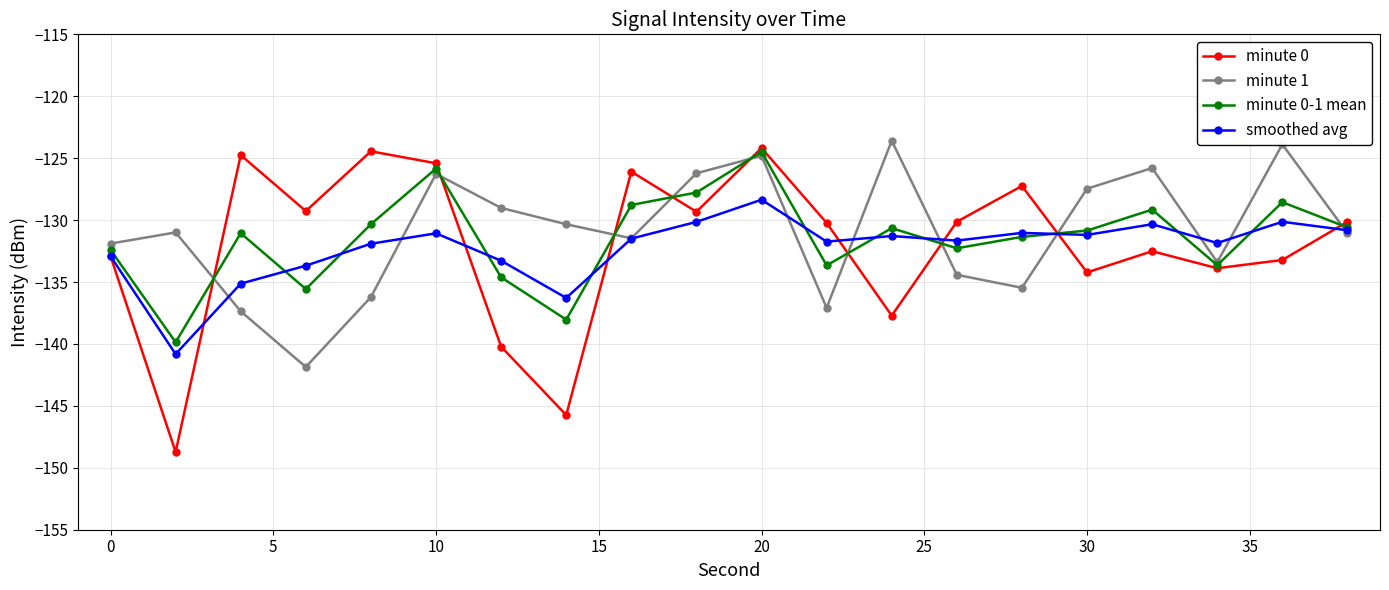

True or false: minute 1 and minute 0-1 mean intersect in this chart.

True